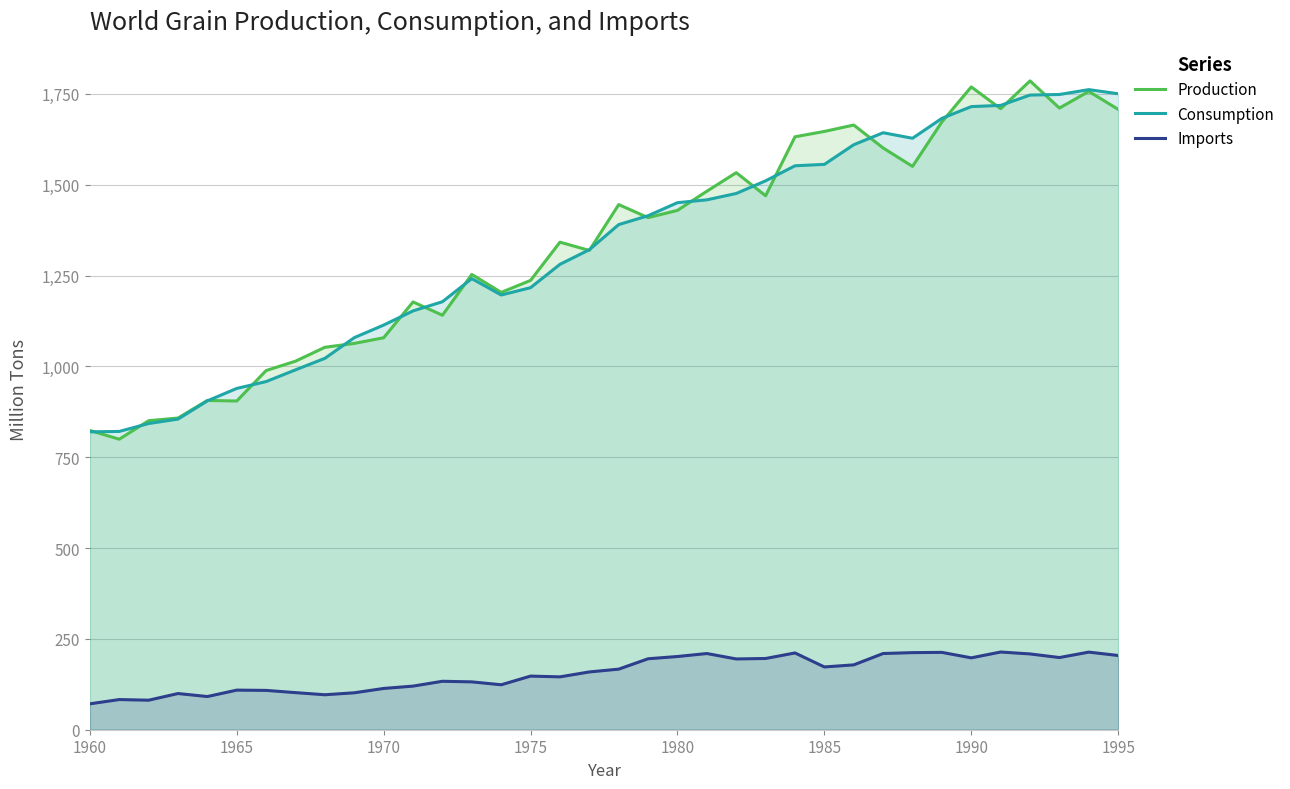

What is the difference between the highest and lowest values at 1960?

752.3